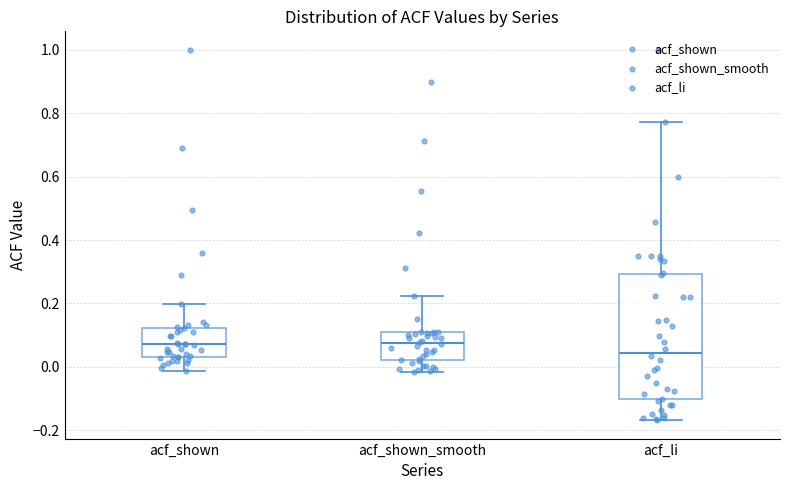

Comparing the boxes themselves (not the whiskers), which one is the tallest?

acf_li